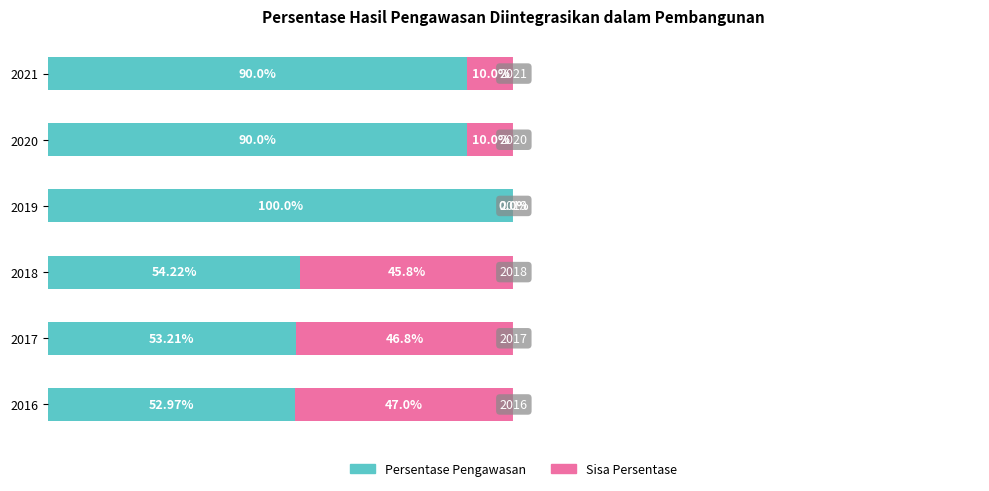

At how many categories does at least one series exceed 34?

6